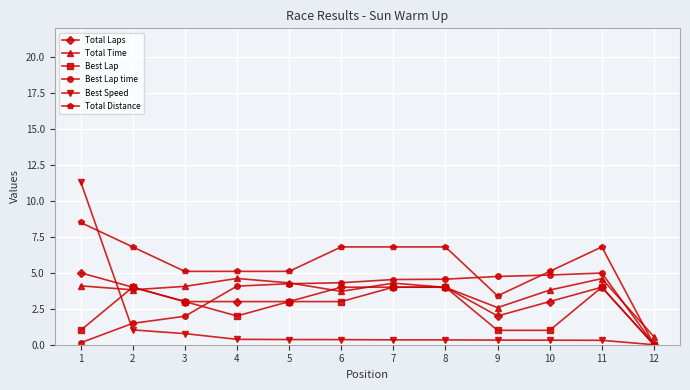

True or false: Best Lap has more than 1 points higher than both neighbors.

True